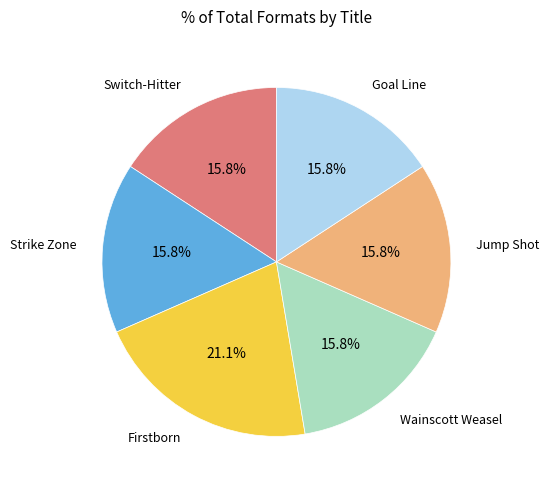

Is there any slice that represents more than half of the pie?

No